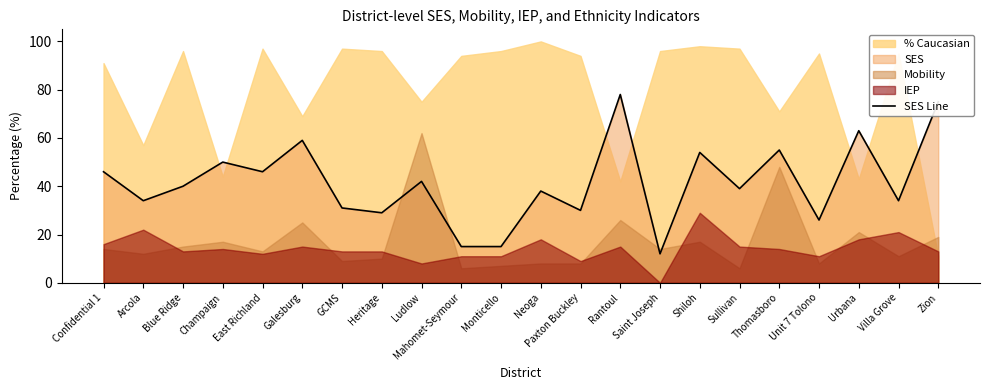

How many points are lower than both their immediate neighbors (excluding endpoints)?

8